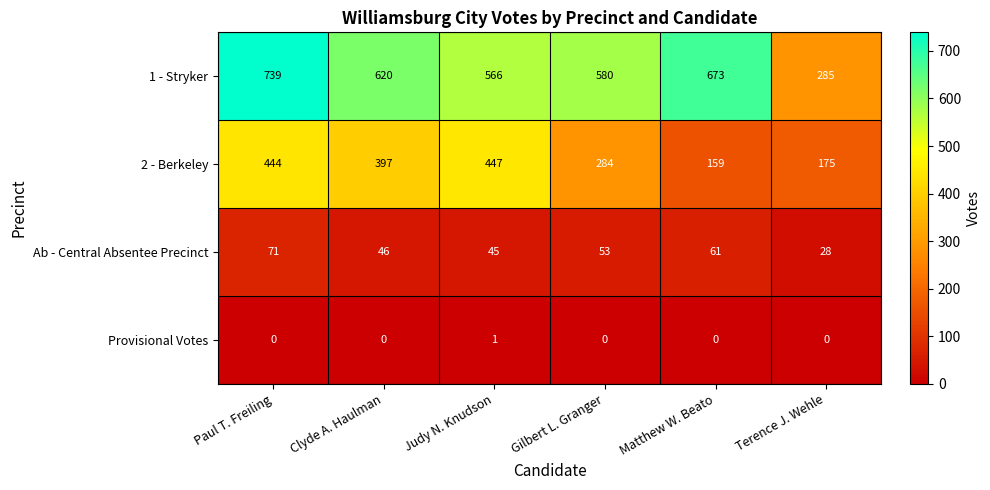

At Matthew W. Beato, list the series in order from largest to smallest.

1 - Stryker, 2 - Berkeley, Ab - Central Absentee Precinct, Provisional Votes